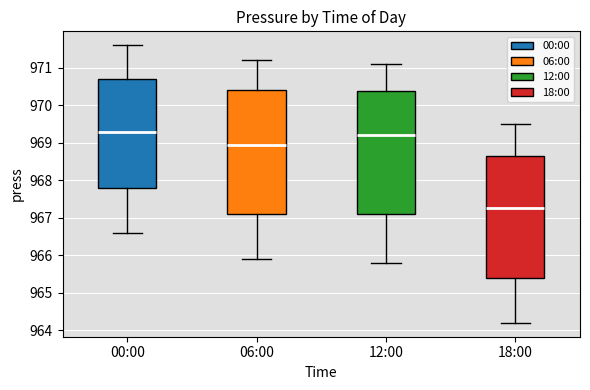

Where is the lower edge of the box for 06:00 on the y-axis? The values are not printed on the chart, so give them approximately, as read against the axis.

967.1